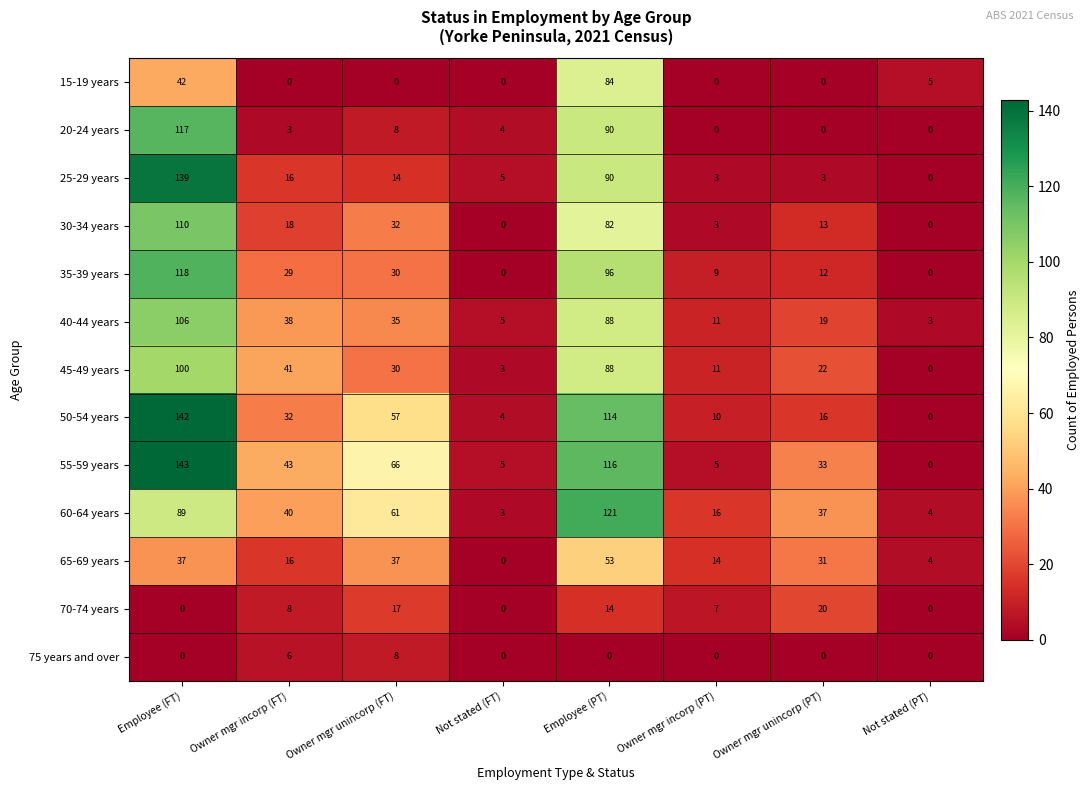

List the series in order of their peak value, highest first.

55-59 years, 50-54 years, 25-29 years, 60-64 years, 35-39 years, 20-24 years, 30-34 years, 40-44 years, 45-49 years, 15-19 years, 65-69 years, 70-74 years, 75 years and over